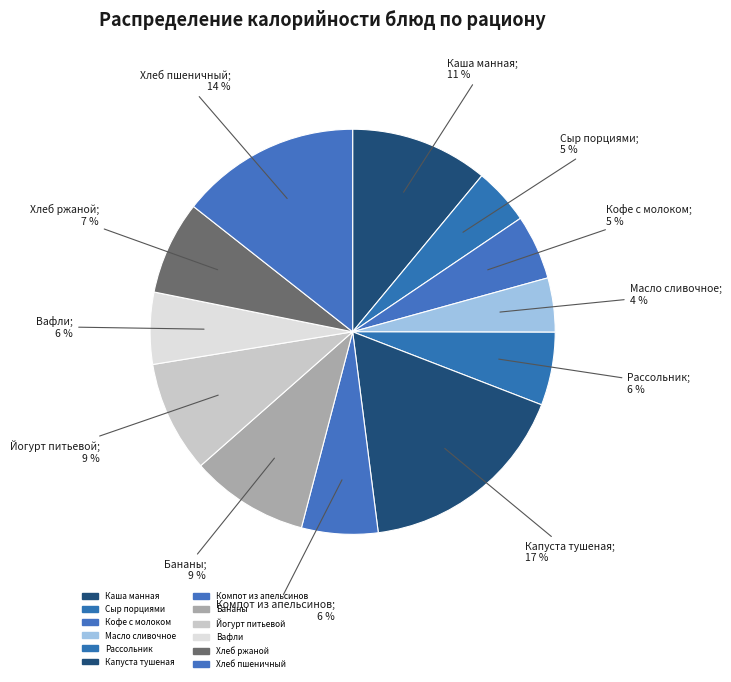

To the nearest percent, what percentage of the pie is Масло сливочное?

4%